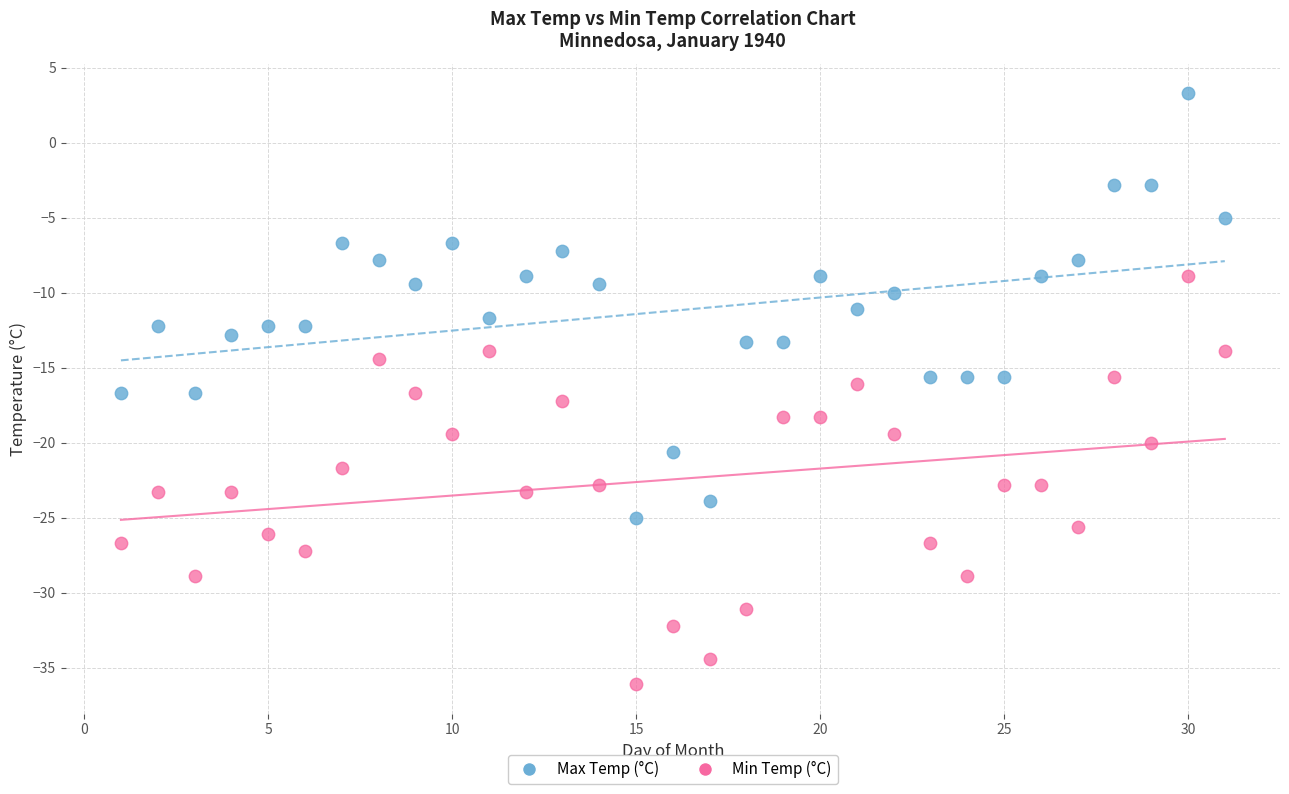

Across all data points, what is the range of Y values (max minus min)?

39.4